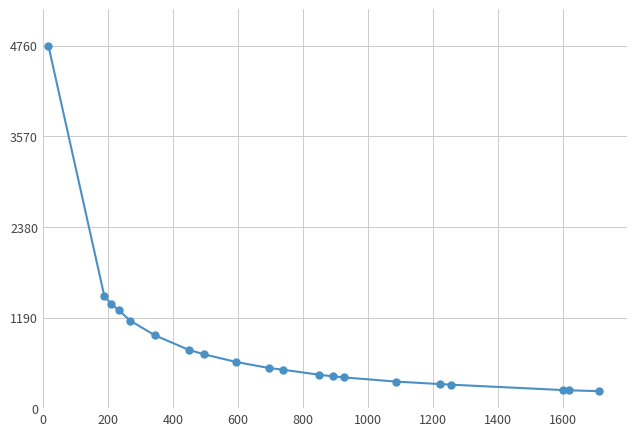

What is the greatest value displayed?

4760